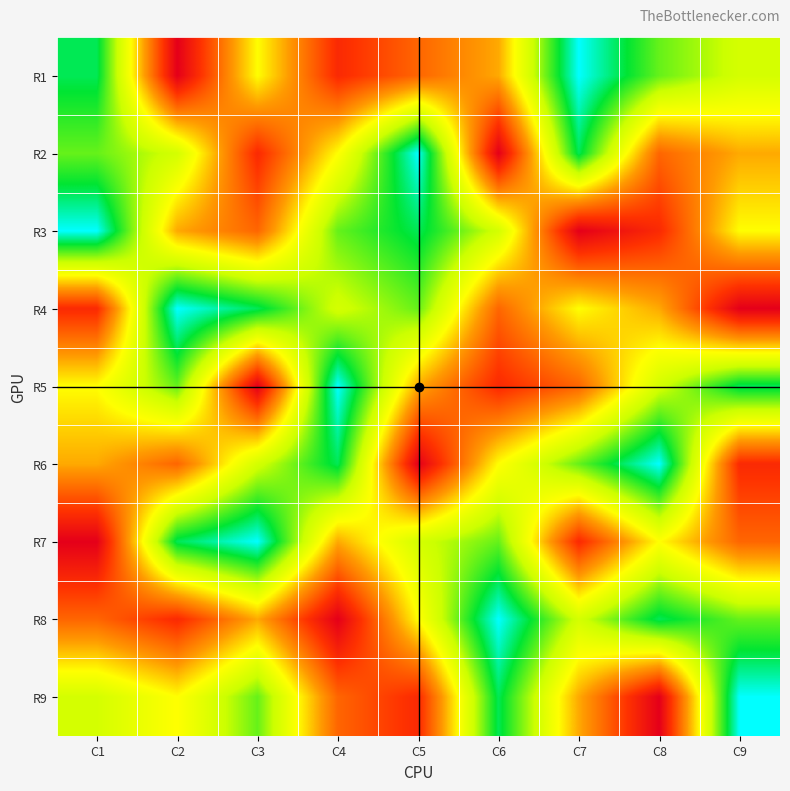

How many data points does each series have?

9